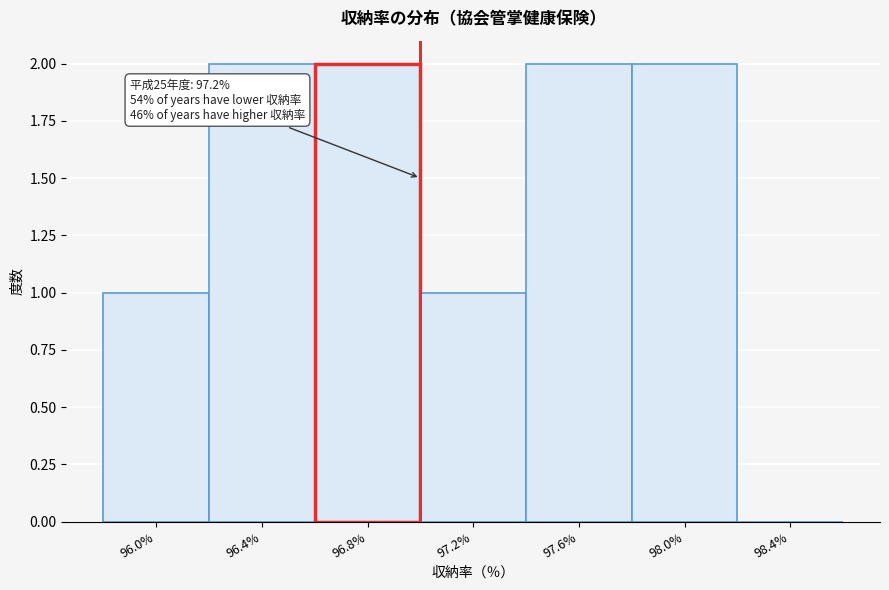

Reading left to right, transcribe all the data shown in this chart.

96.0%=1	96.4%=2	96.8%=2	97.2%=1	97.6%=2	98.0%=2	98.4%=0